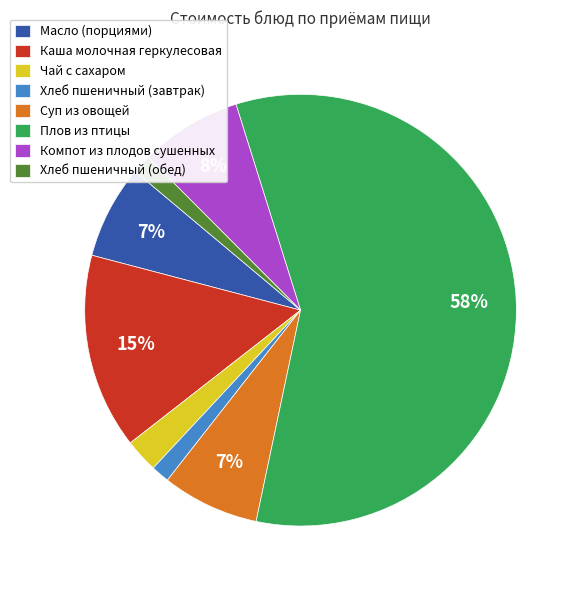

How many slices are in this pie chart?

8